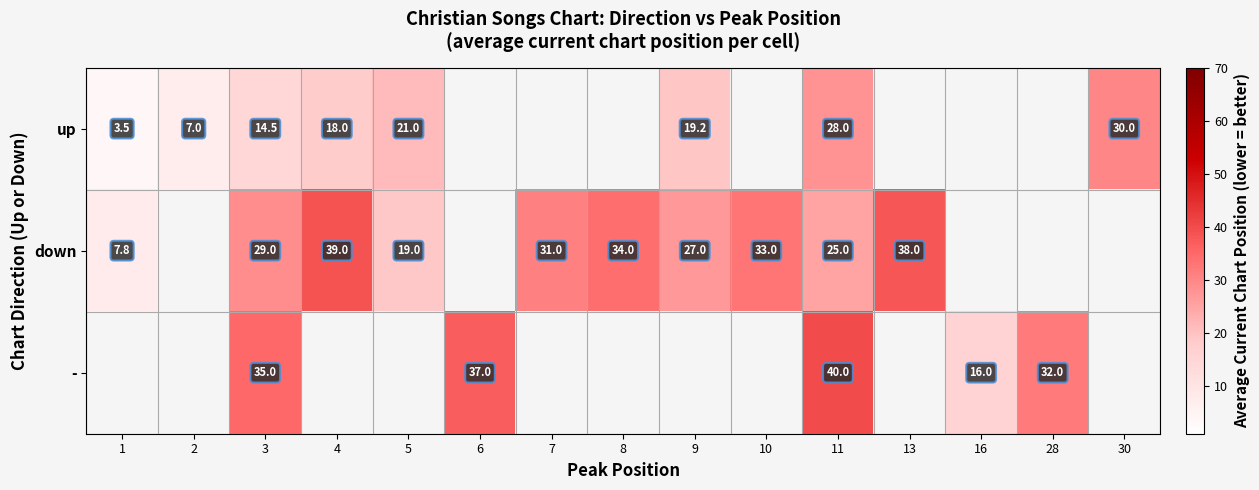

Which label corresponds to the largest value in the chart?

11